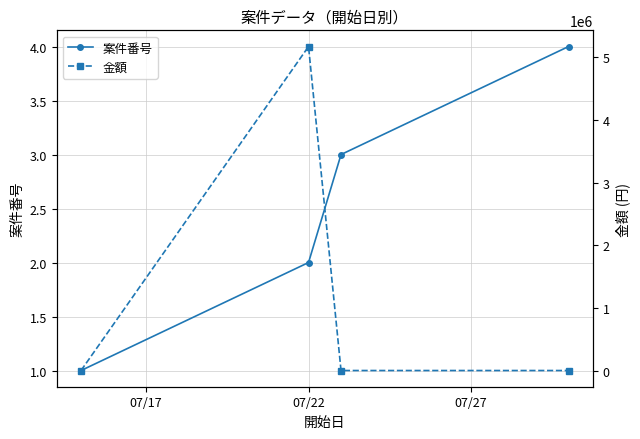

Where is the first local maximum for 金額?

07/22